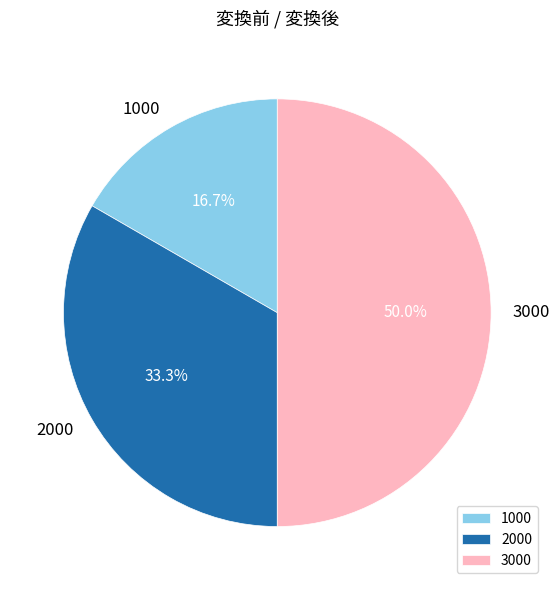

Is it true that 2000 is 33% of the pie?

True